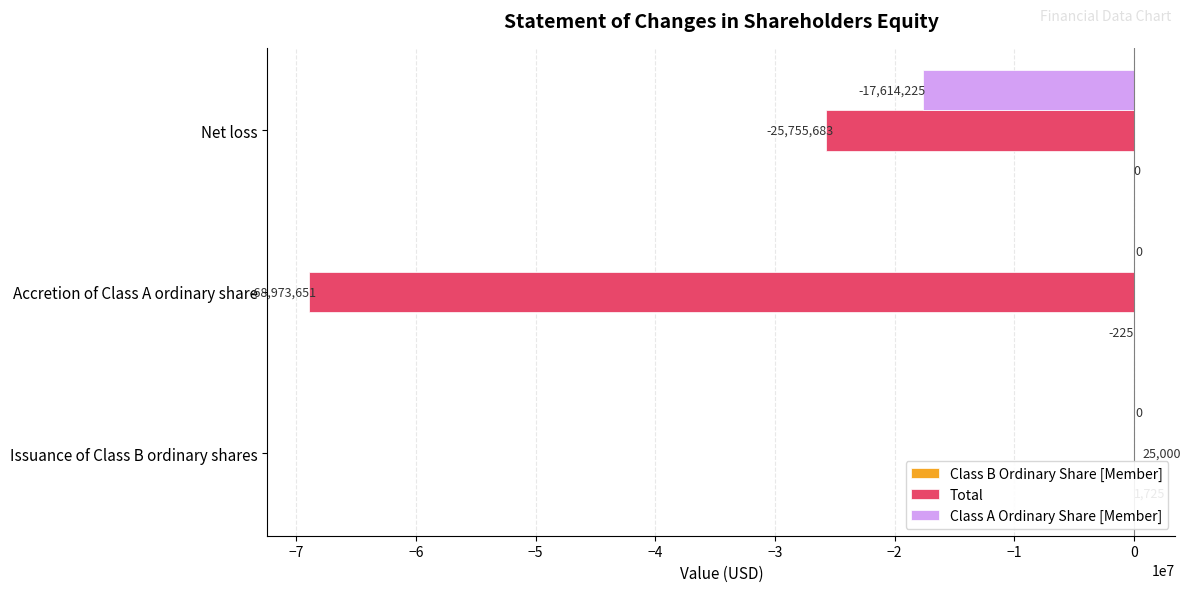

What is the lowest value of the Class B Ordinary Share [Member] series?

-225